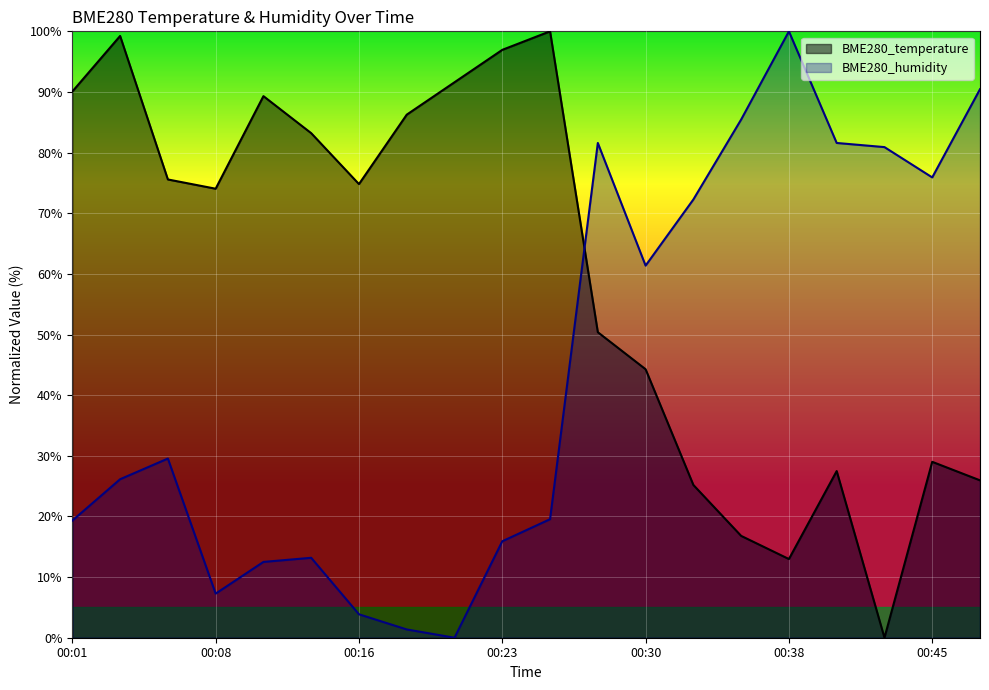

At which label is BME280_temperature closest to 50?

00:28